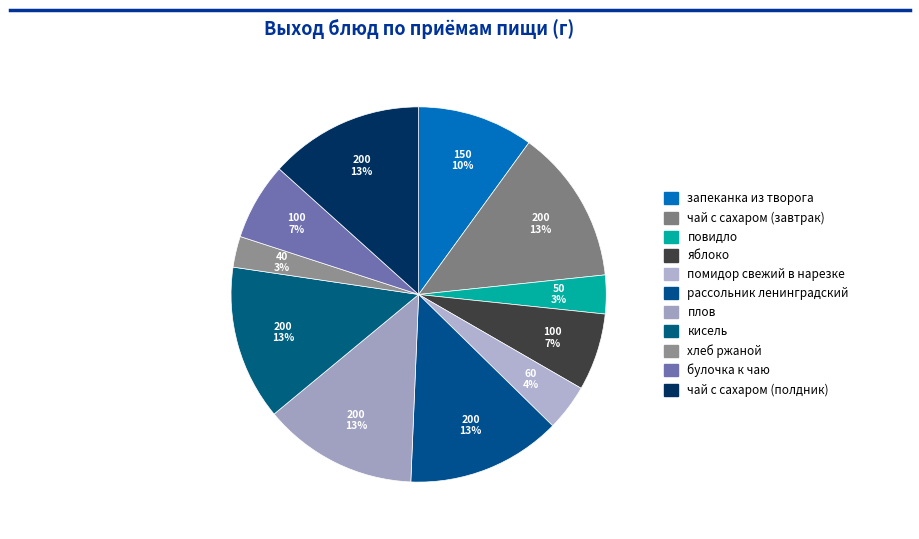

To the nearest percent, what is the combined percentage of помидор свежий в нарезке and запеканка из творога?

14%